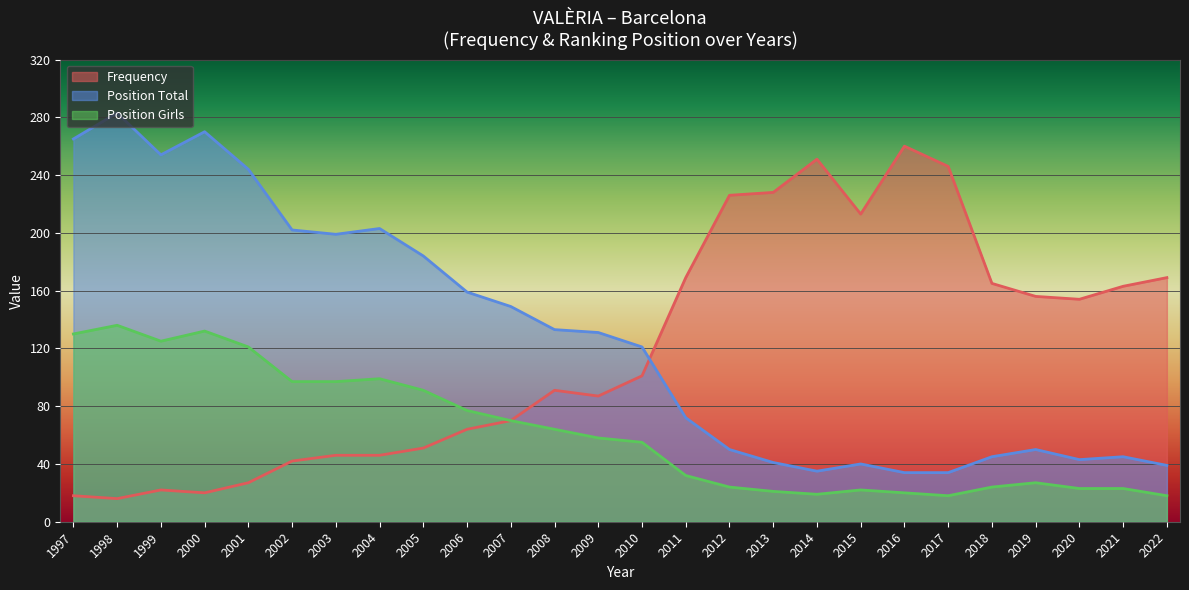

Is it true that Position Girls equals 61 at 2003?

False